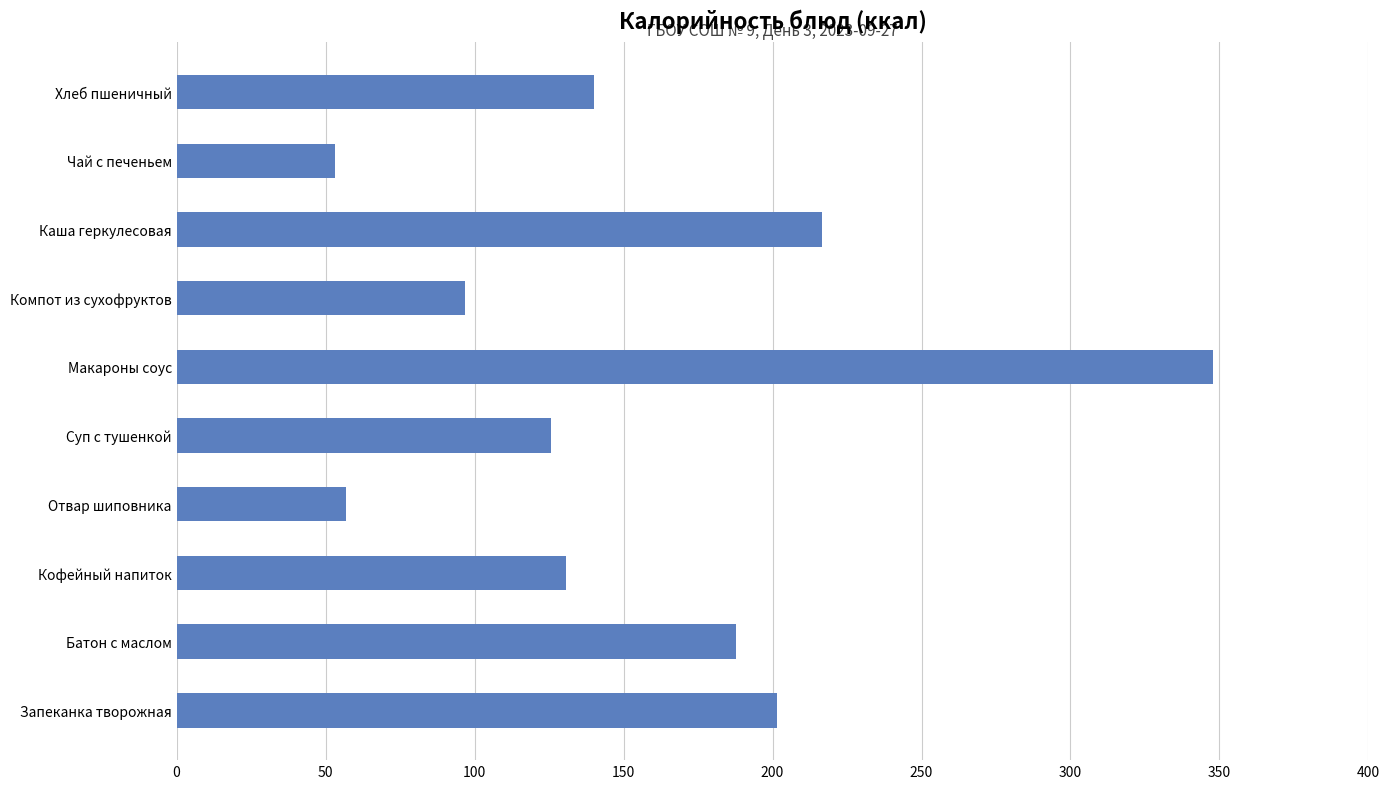

How many distinct data groups are displayed?

1